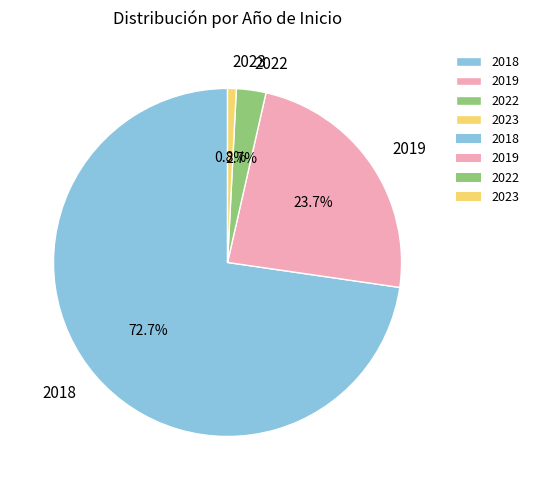

Is 2019 the majority of the pie?

No